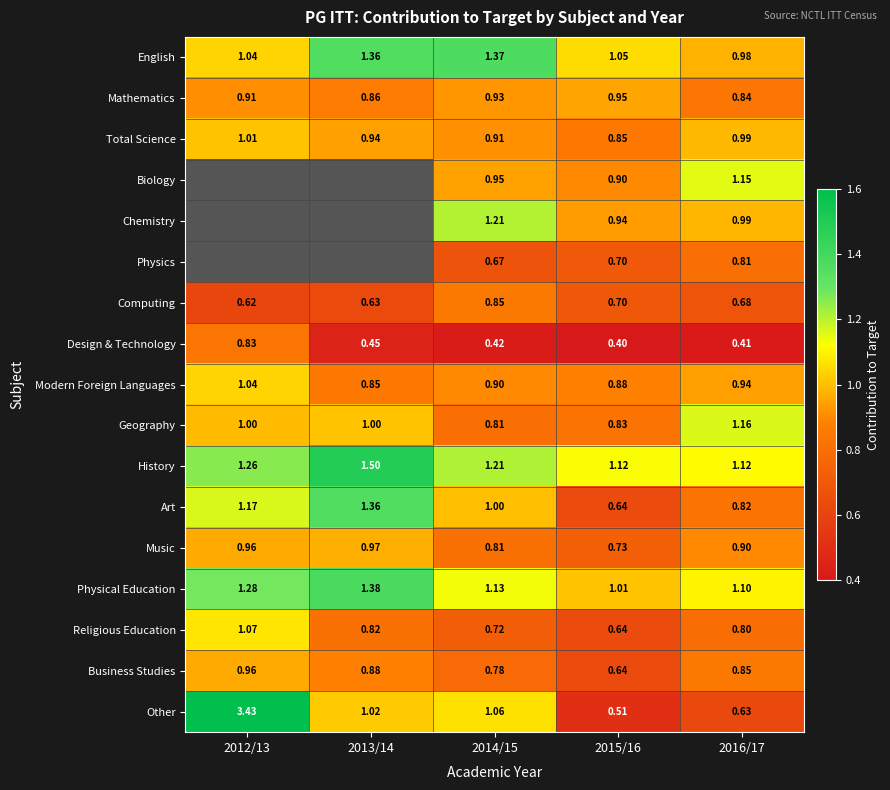

Between 2013/14 and 2015/16, which is larger?

2013/14